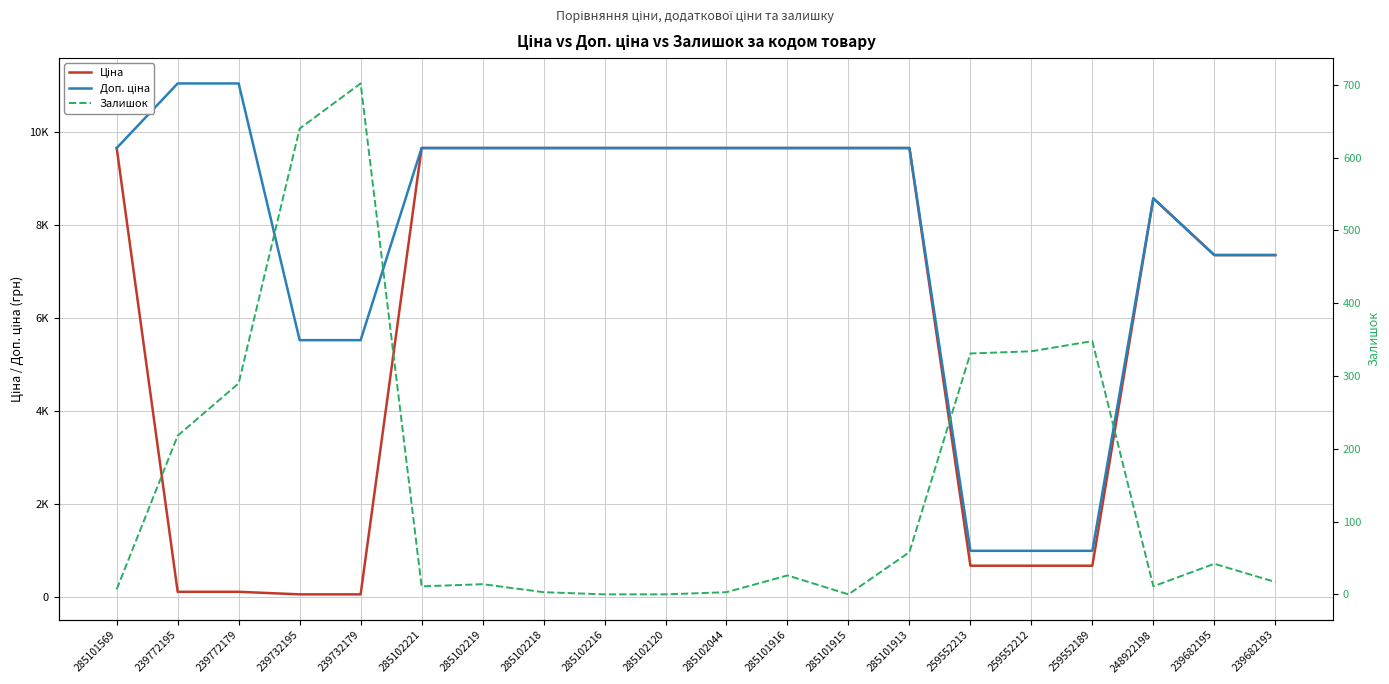

Is this an area chart (filled region under the line)?

No